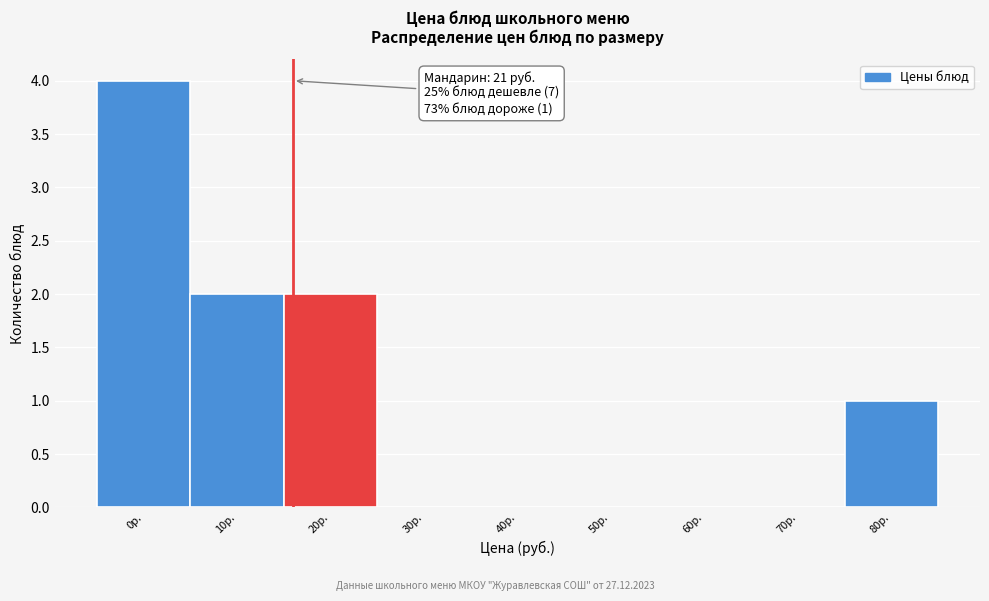

Reading left to right, transcribe all the data shown in this chart.

0р.=4	10р.=2	20р.=2	30р.=0	40р.=0	50р.=0	60р.=0	70р.=0	80р.=1